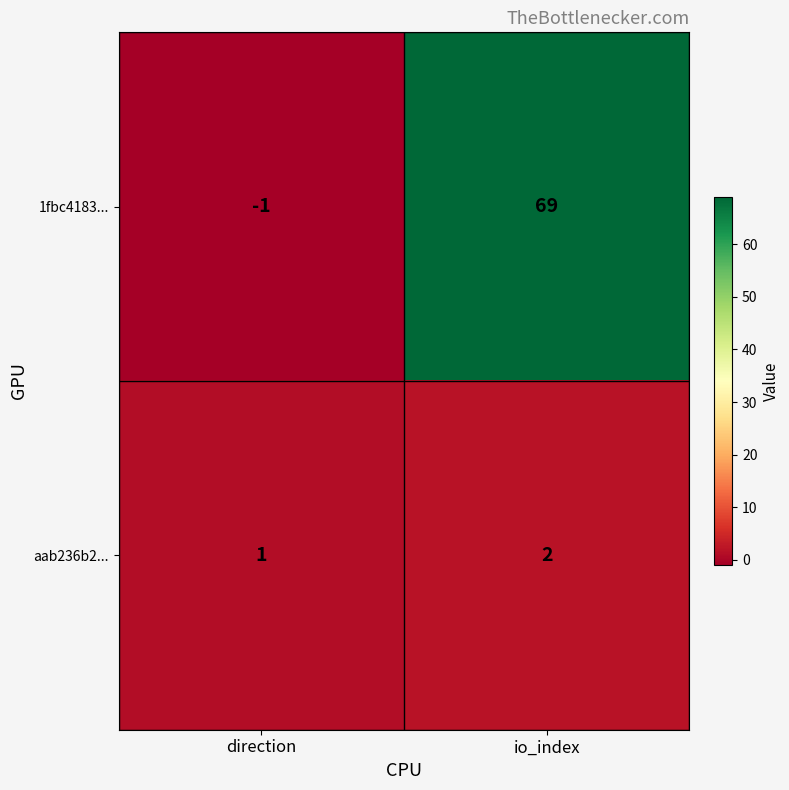

Reading left to right, extract all data points from this chart.

1fbc4183...: -1	69
aab236b2...: 1	2